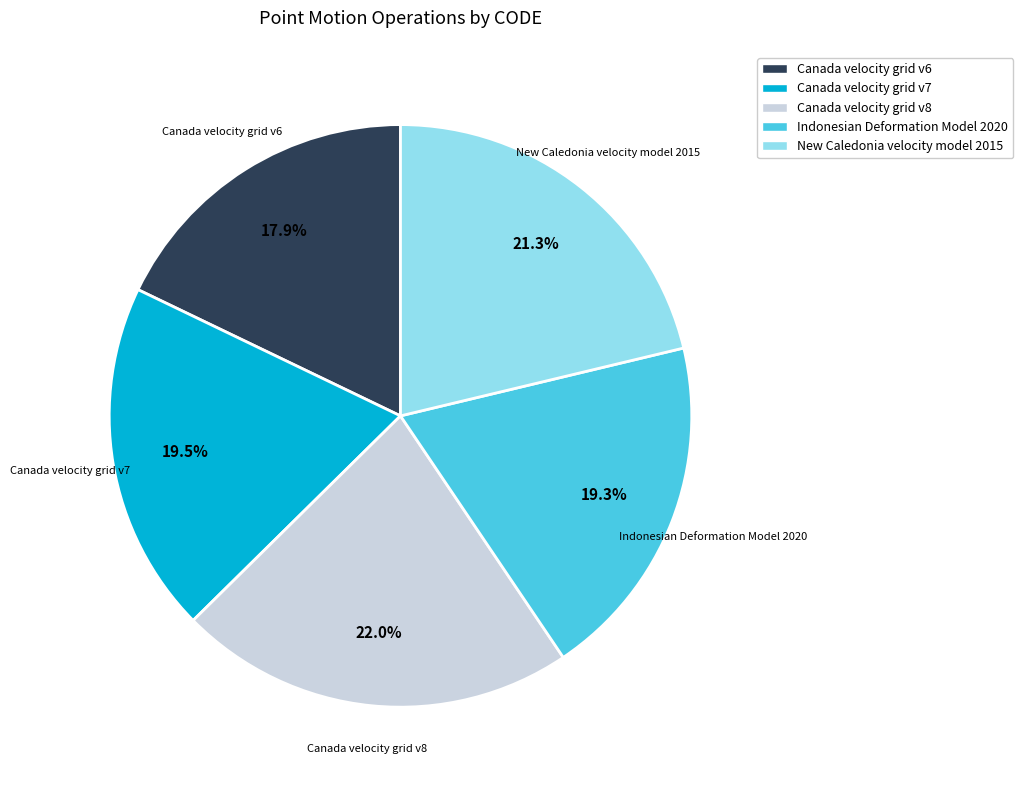

How much of the chart is everything except Indonesian Deformation Model 2020?

80.7%